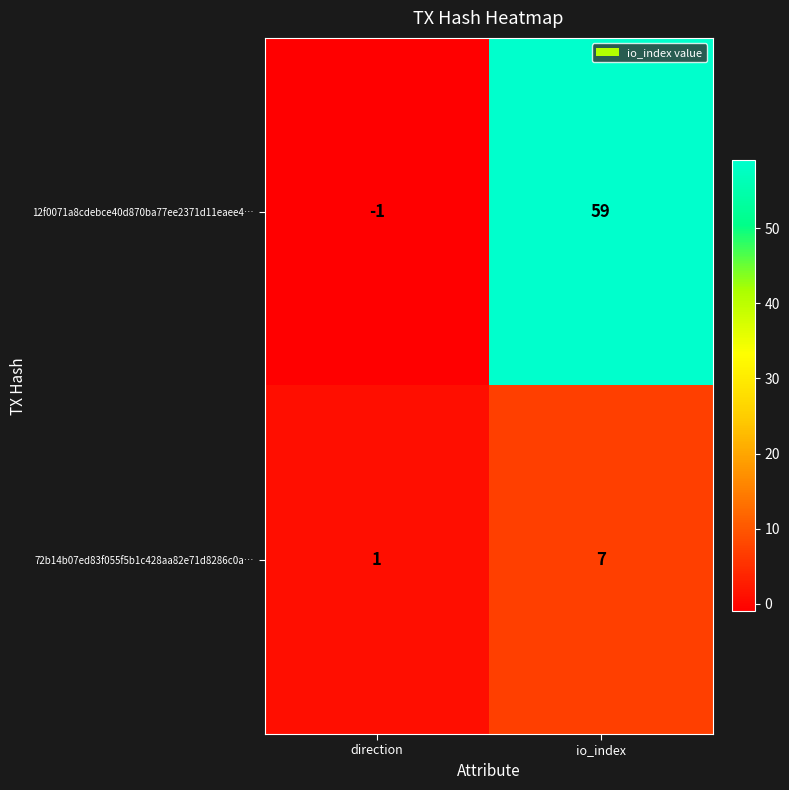

What is the maximum value shown in the chart?

59